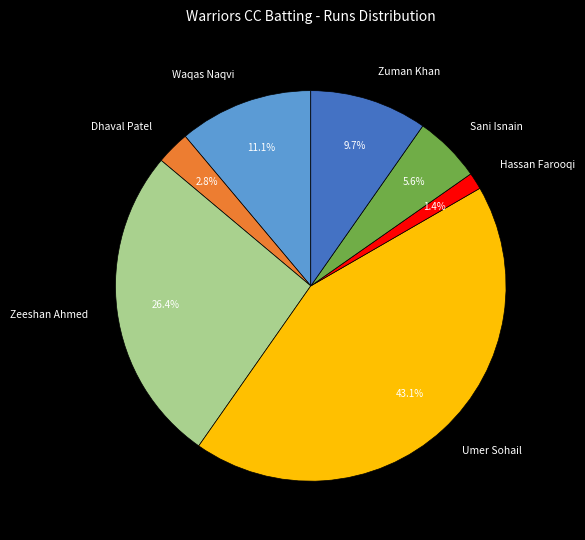

To the nearest percent, what percentage of the pie is Umer Sohail?

43%